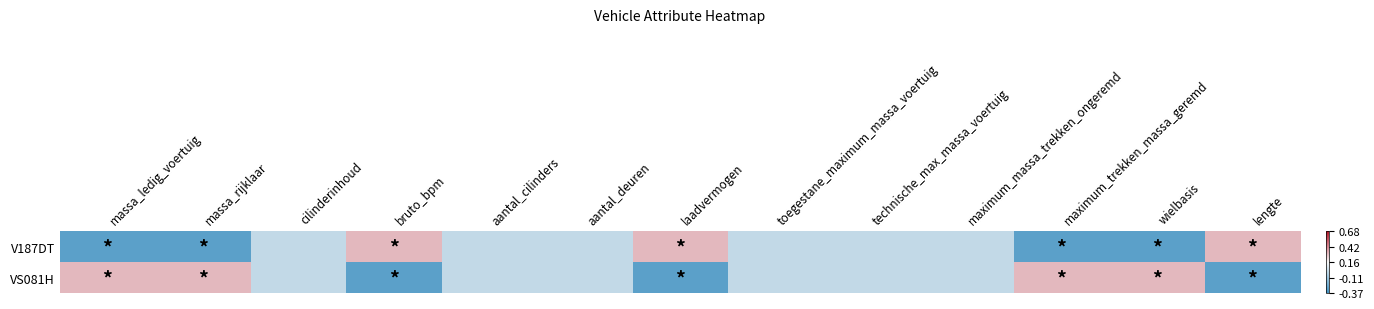

How many distinct data groups are displayed?

2